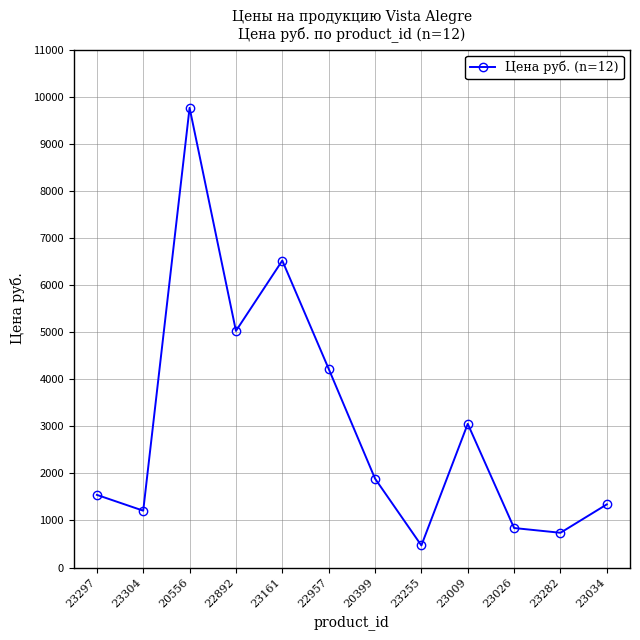

How many data points does each series have?

12